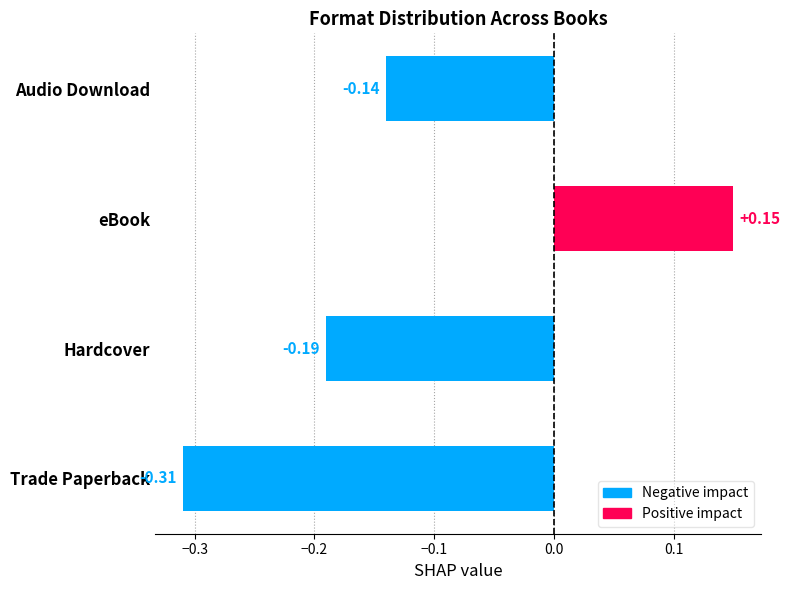

Is it true that the value at Secret Life of Prince Charming is 1?

False